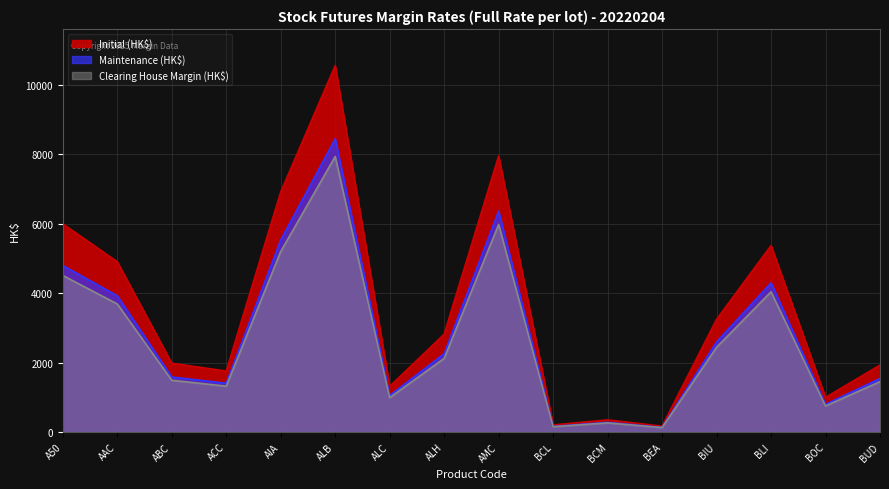

What is the difference between the Initial (HK$) values at BIU and ALB?

7315